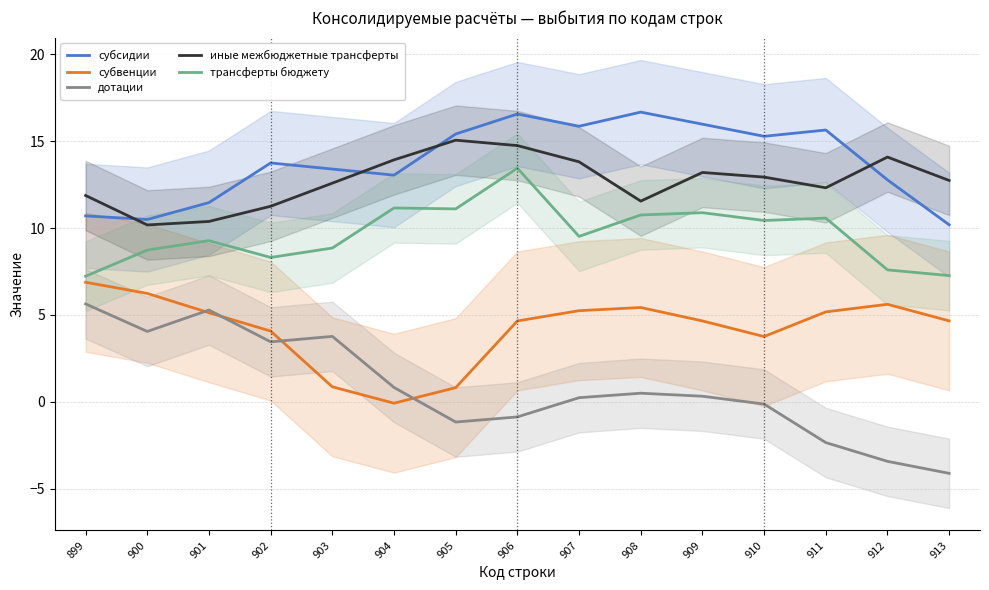

Count the number of data series in this chart.

5